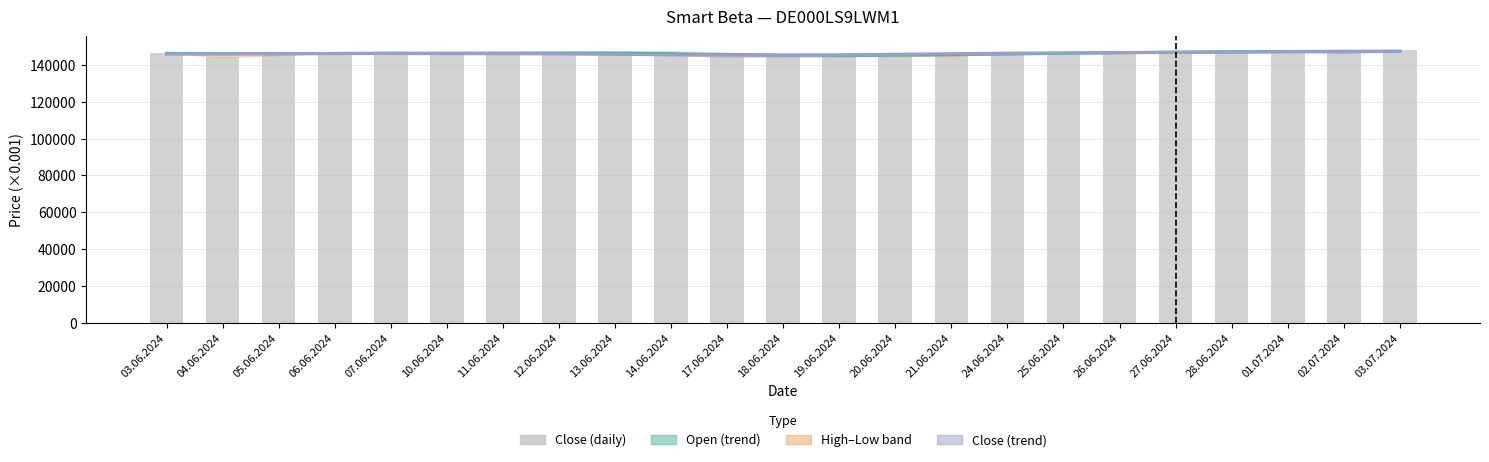

Reading left to right, extract all data points from this chart.

Open (trend): 03.06.2024=146133	04.06.2024=146091	05.06.2024=146064	06.06.2024=146094	07.06.2024=146172	10.06.2024=146268	11.06.2024=146355	12.06.2024=146382	13.06.2024=146278	14.06.2024=146007	17.06.2024=145637	18.06.2024=145314	19.06.2024=145168	20.06.2024=145246	21.06.2024=145516	24.06.2024=145894	25.06.2024=146285	26.06.2024=146620	27.06.2024=146878	28.06.2024=147073	01.07.2024=147224	02.07.2024=147336	03.07.2024=147399
Close (trend): 03.06.2024=145834	04.06.2024=145902	05.06.2024=146023	06.06.2024=146149	07.06.2024=146221	10.06.2024=146208	11.06.2024=146110	12.06.2024=145931	13.06.2024=145679	14.06.2024=145407	17.06.2024=145216	18.06.2024=145204	19.06.2024=145393	20.06.2024=145711	21.06.2024=146041	24.06.2024=146301	25.06.2024=146479	26.06.2024=146614	27.06.2024=146750	28.06.2024=146898	01.07.2024=147044	02.07.2024=147163	03.07.2024=147231
Close: 03.06.2024=146564	04.06.2024=144235	05.06.2024=146346	06.06.2024=146589	07.06.2024=146821	10.06.2024=146003	11.06.2024=145719	12.06.2024=146980	13.06.2024=145571	14.06.2024=145571	17.06.2024=144406	18.06.2024=144438	19.06.2024=144709	20.06.2024=146304	21.06.2024=146304	24.06.2024=146565	25.06.2024=146727	26.06.2024=146254	27.06.2024=146629	28.06.2024=146849	01.07.2024=147766	02.07.2024=146213	03.07.2024=147958